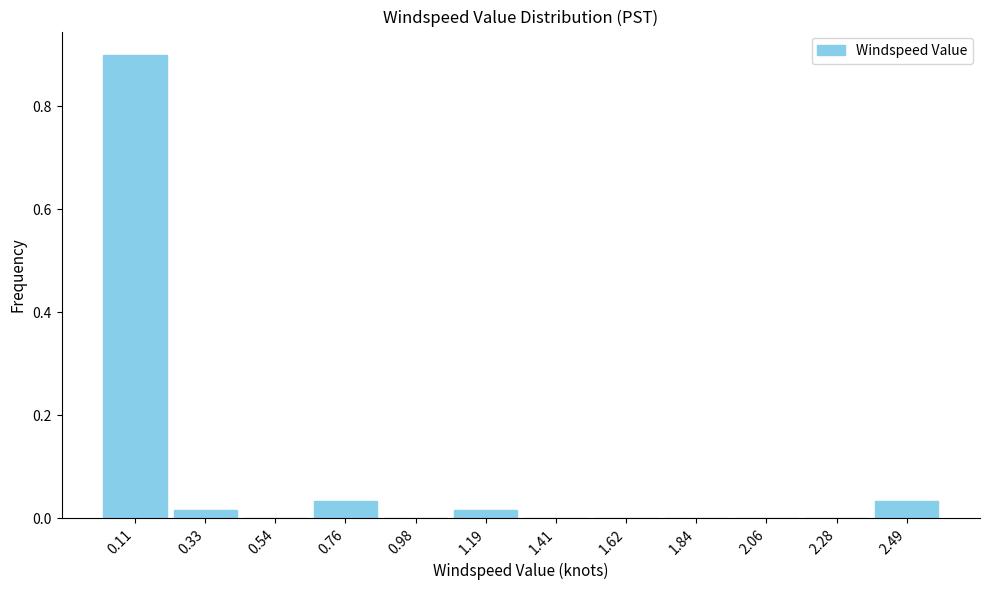

Over which range of the x-axis is the bar tallest?

0.00 to 0.20